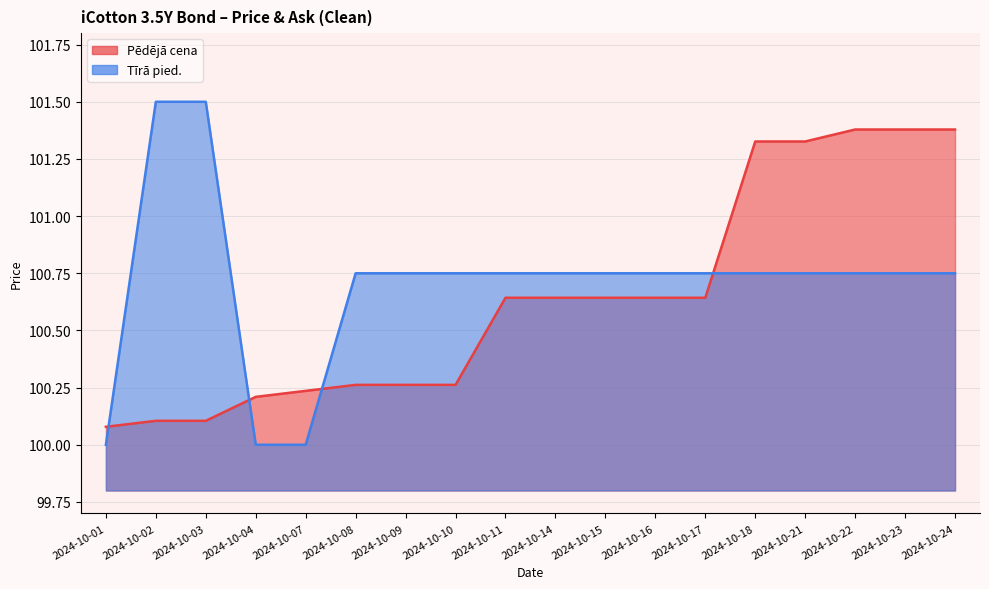

Rank the series by their maximum value, from lowest to highest.

Pēdējā cena, Tīrā pied.